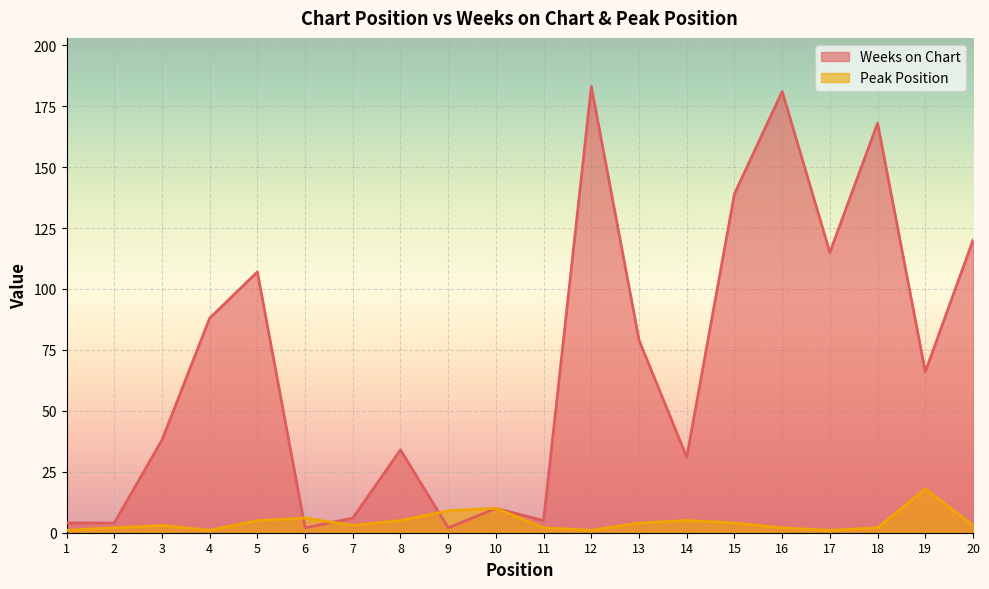

Is the value of Weeks on Chart at 12 greater than the value of Peak Position at 6?

Yes